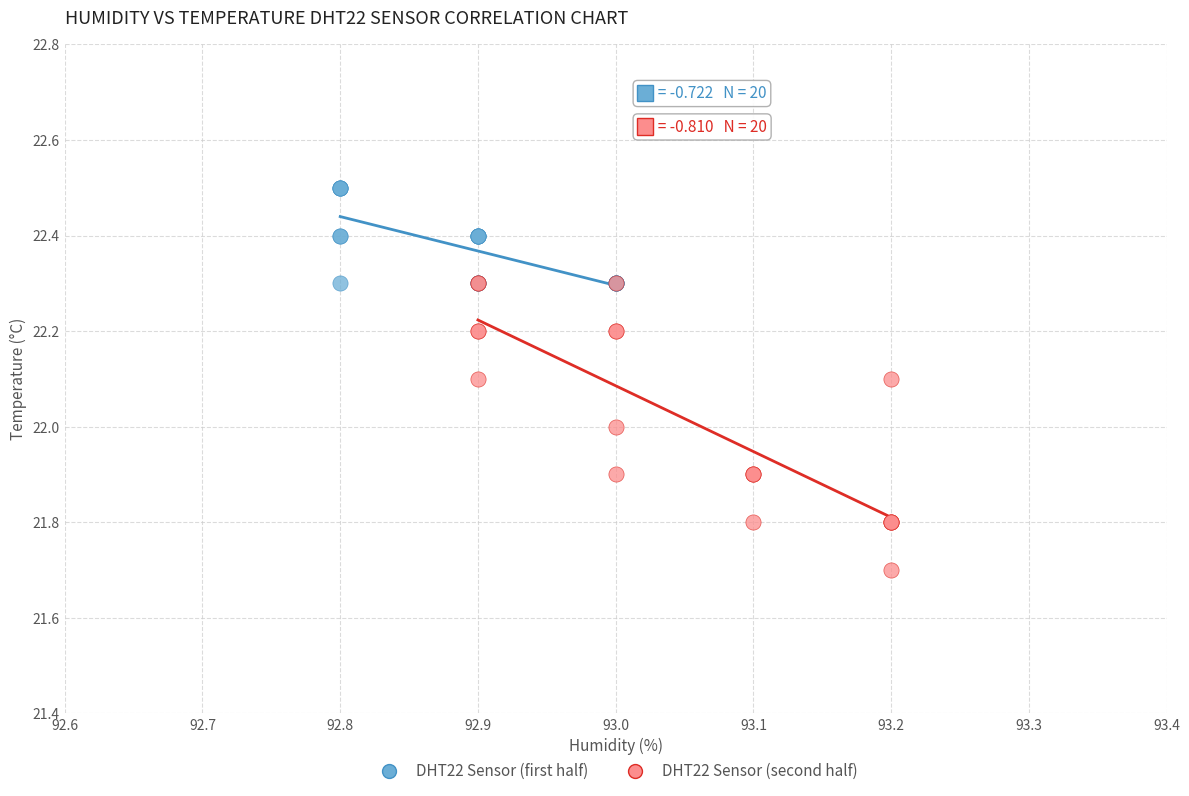

Which series has the widest spread of Y values?

DHT22 Sensor (second half)